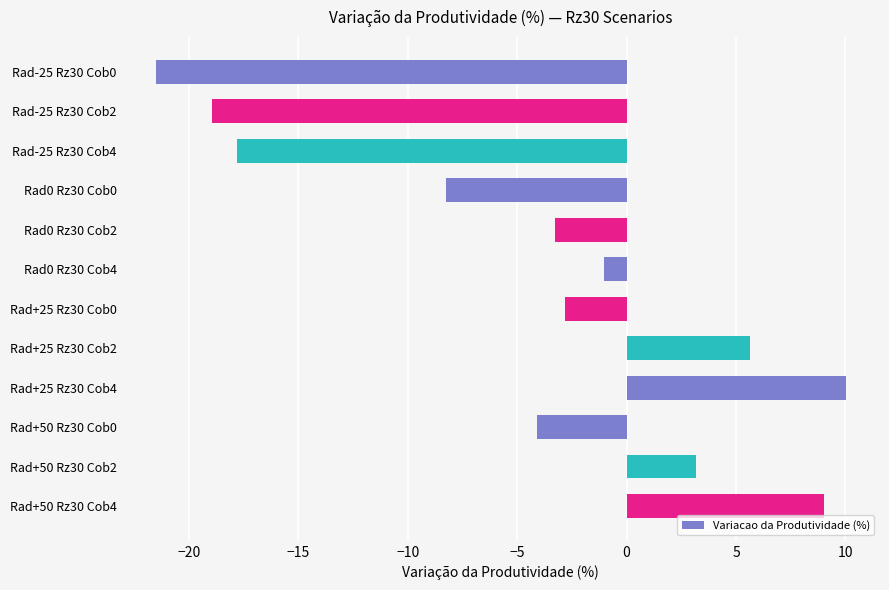

The value at Rad+25 Rz30 Cob4 is 16.7. True or false?

False